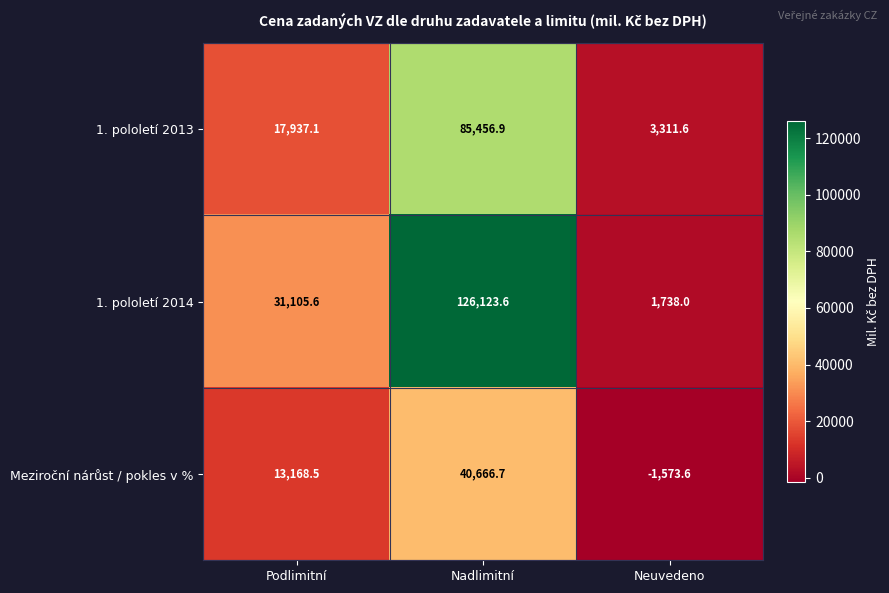

Is it true that 1. pololetí 2013 equals 17937.1 at Podlimitní?

True